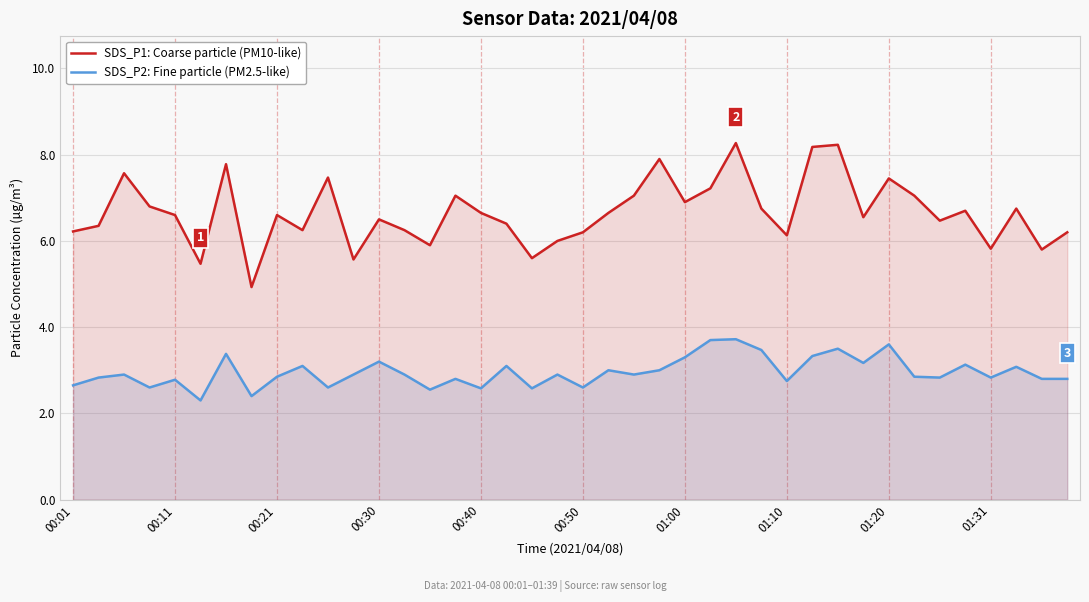

What is the spread (max minus min) of values at 39?

3.4